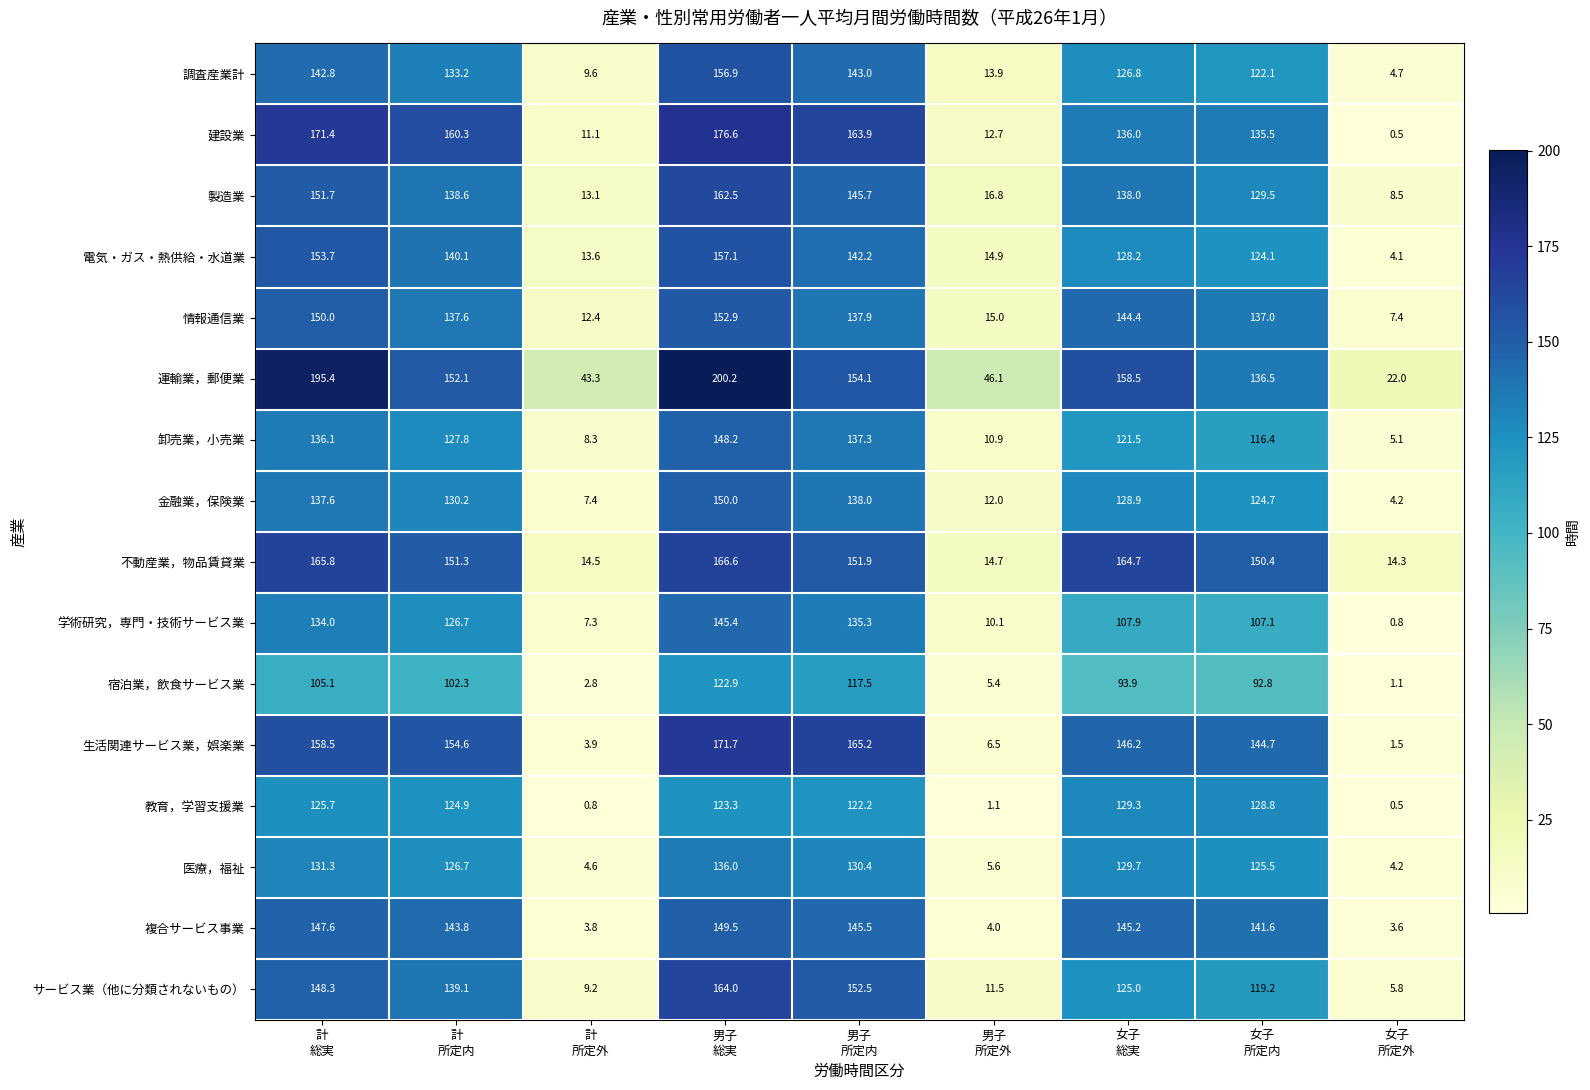

At how many categories does at least one series exceed 114?

6